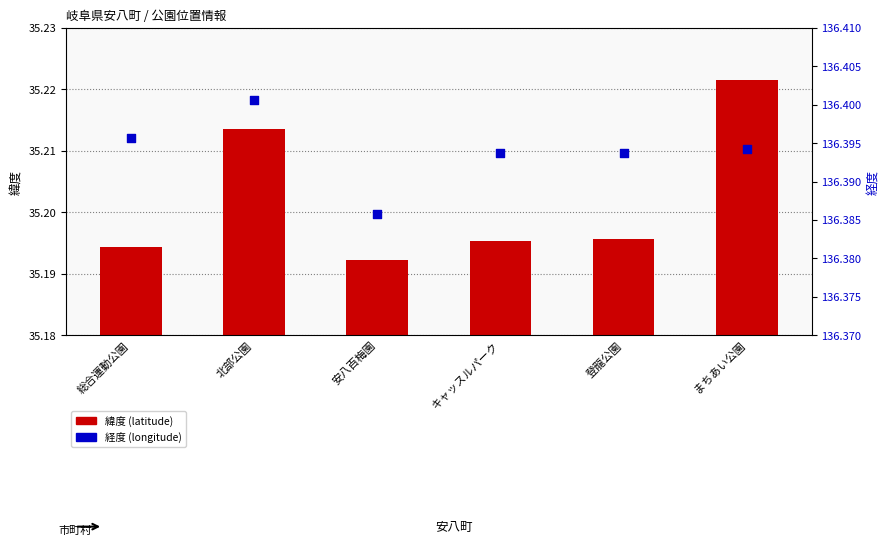

At which category is the sum across all series the highest?

まちあい公園